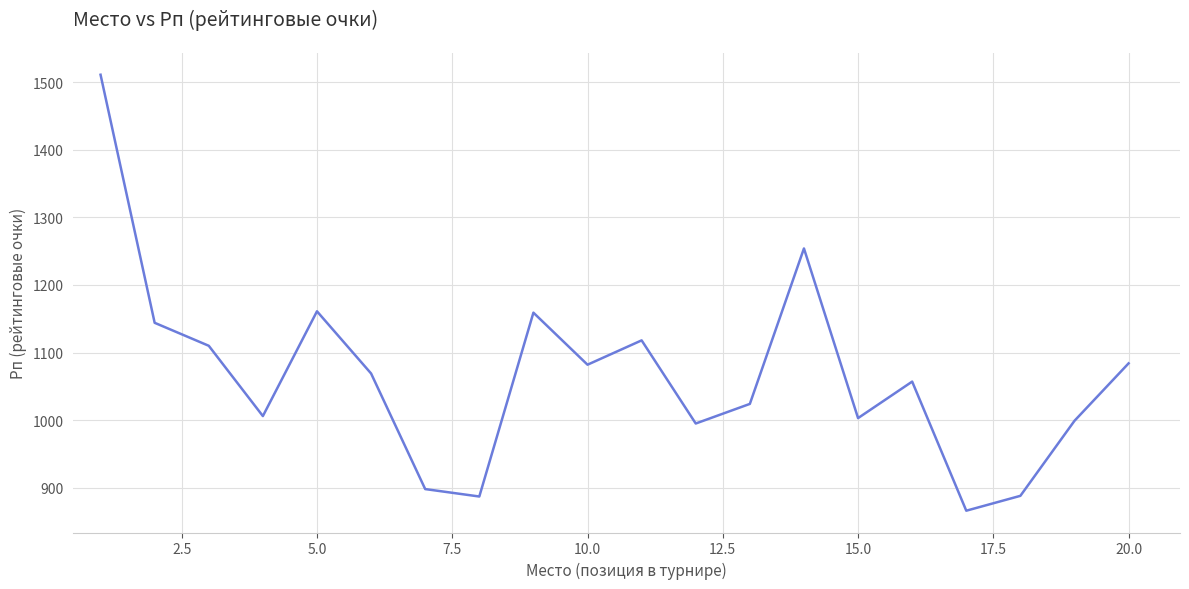

What is the difference between the maximum and minimum values?

645